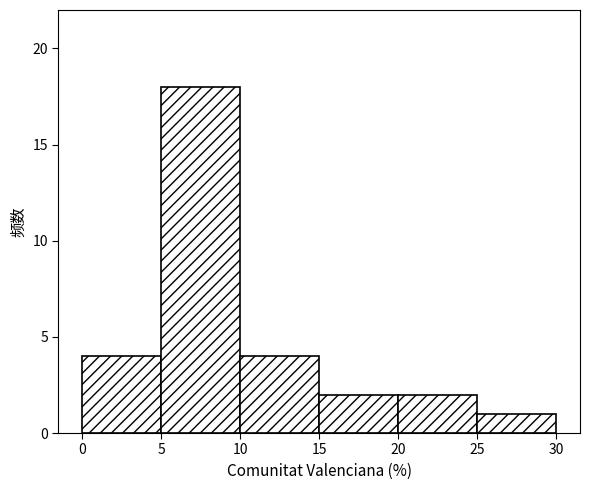

How tall is the bar that spans 15 to 20 on the x-axis? The values are not printed on the chart, so give them approximately, as read against the axis.

2